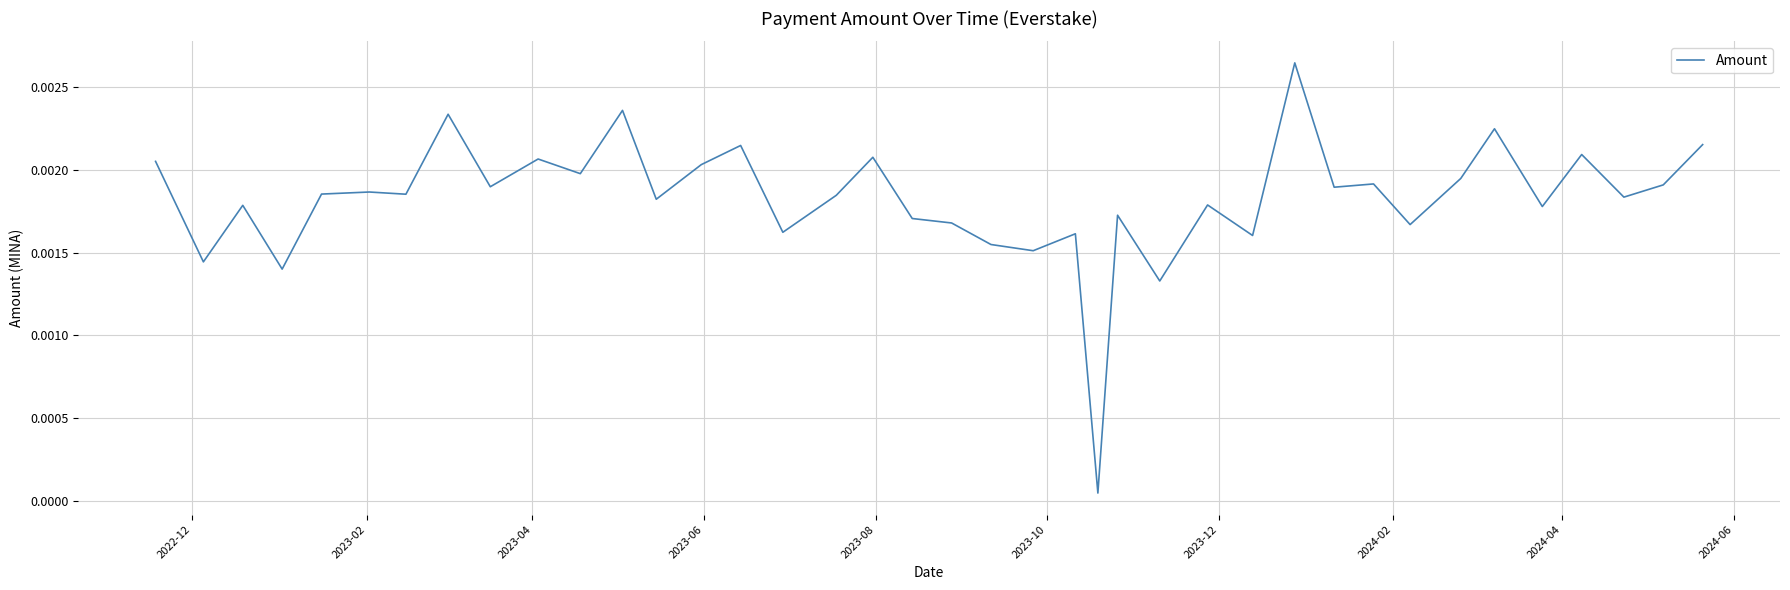

Does the chart display data point markers on the line(s)?

No